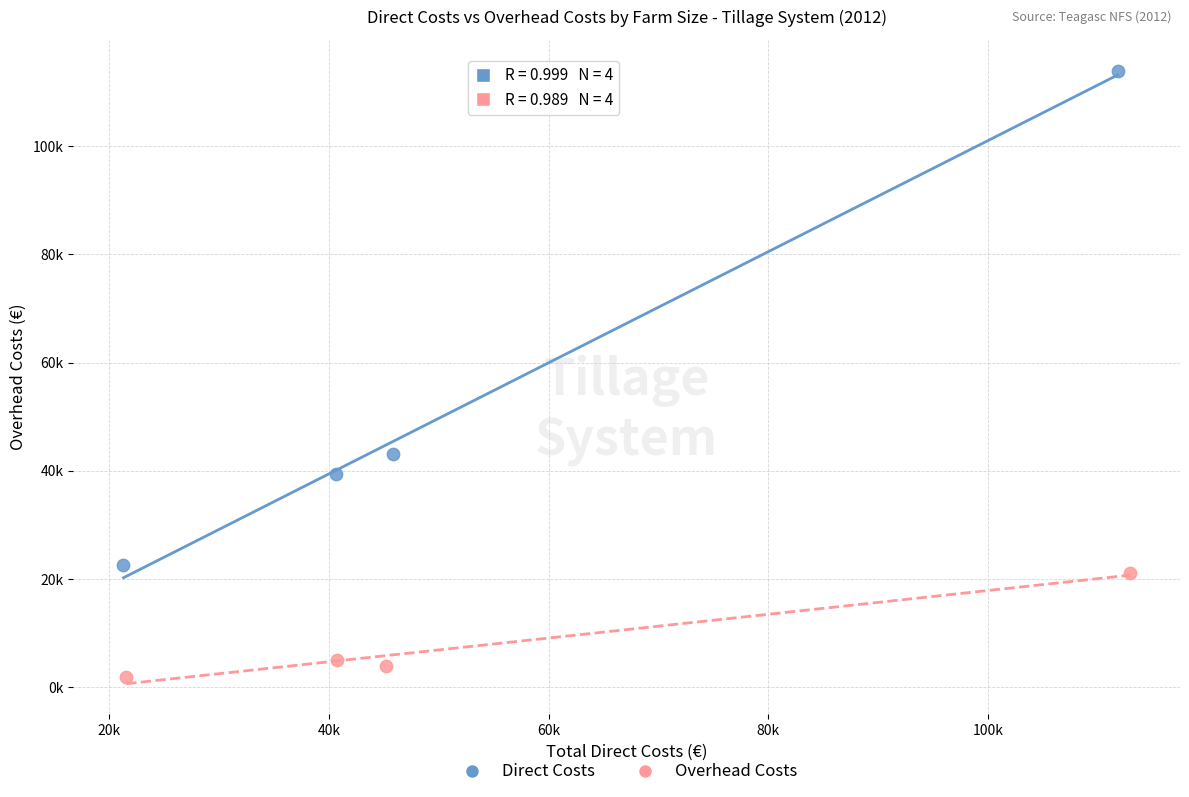

What are all the series names shown in the legend?

Direct Costs, Overhead Costs